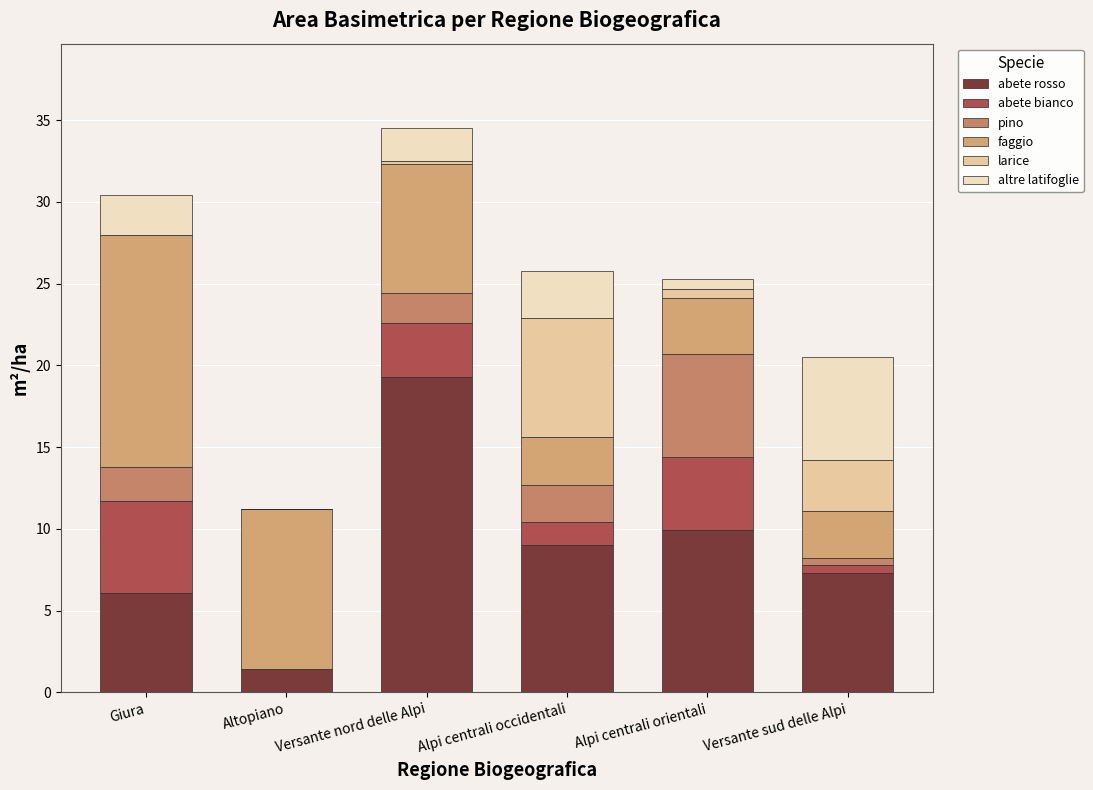

At which label is abete bianco closest to 2?

Alpi centrali occidentali